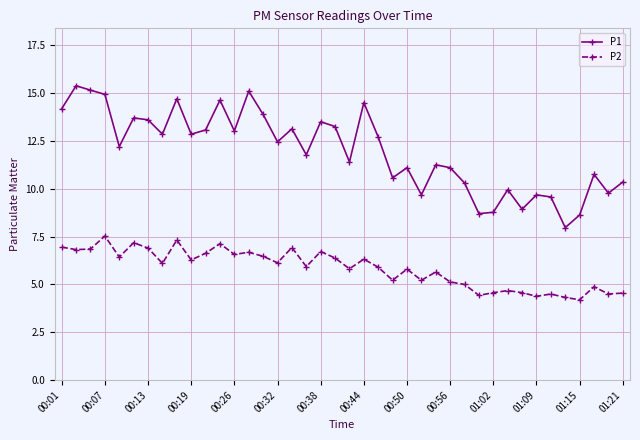

What is the average value of the P1 series?

12.0